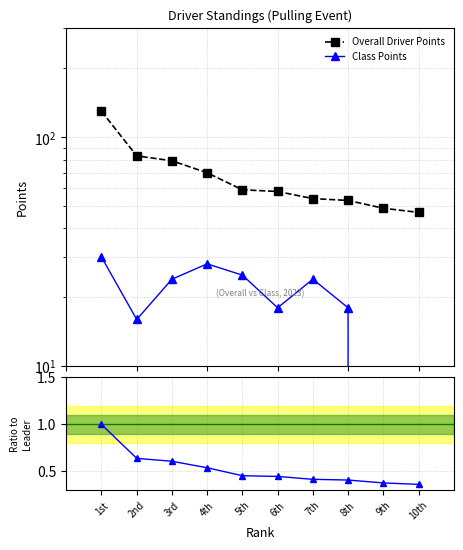

What value does the Ratio to Leader series have at 7th?

0.4